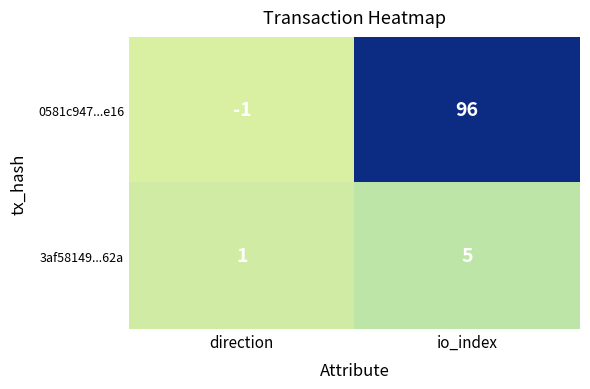

At which category is the sum across all series the highest?

io_index